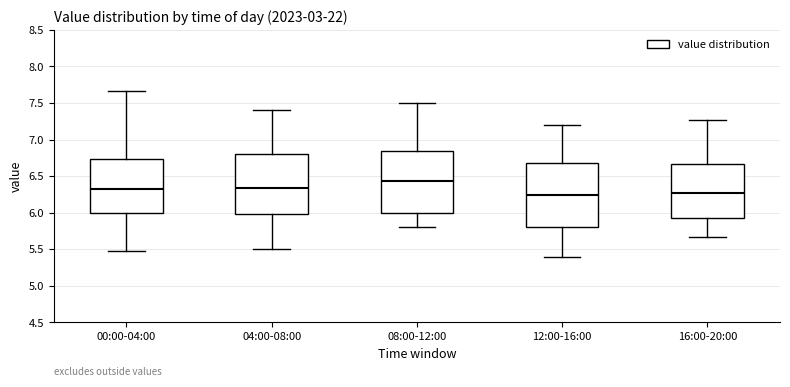

Where does the median line of the box for 16:00-20:00 sit on the y-axis? The values are not printed on the chart, so give them approximately, as read against the axis.

6.25